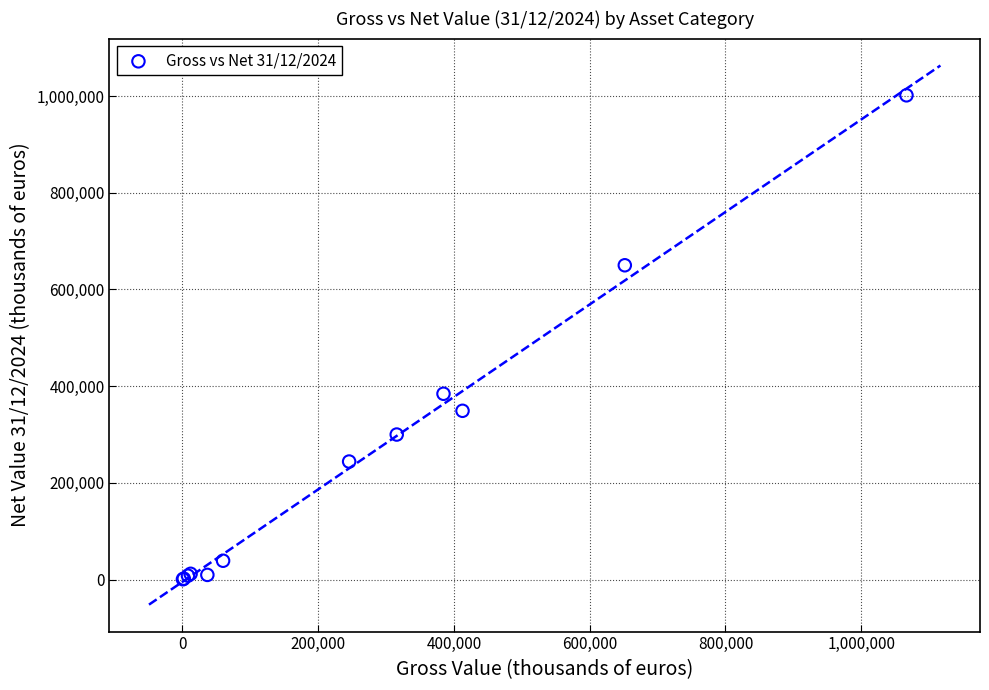

What Y value in the scatter plot is closest to 501125?

384381